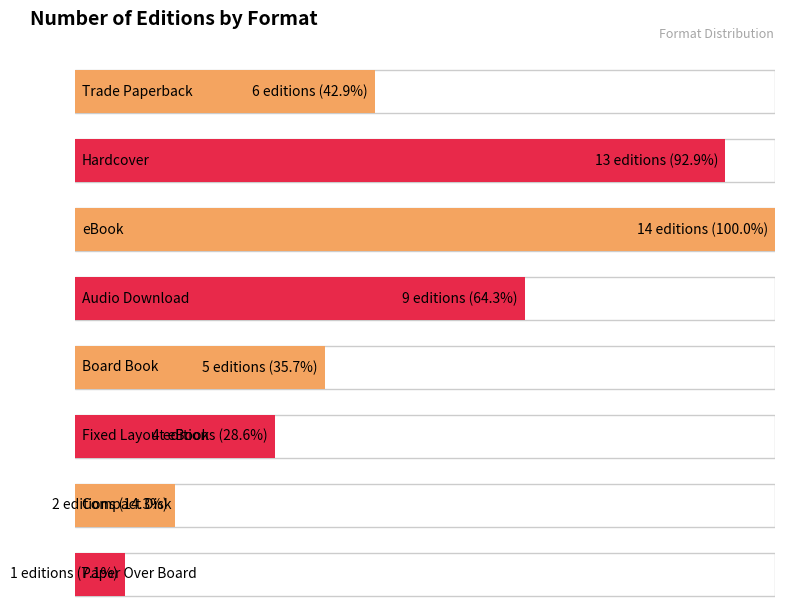

Does the chart contain stacked bars?

No